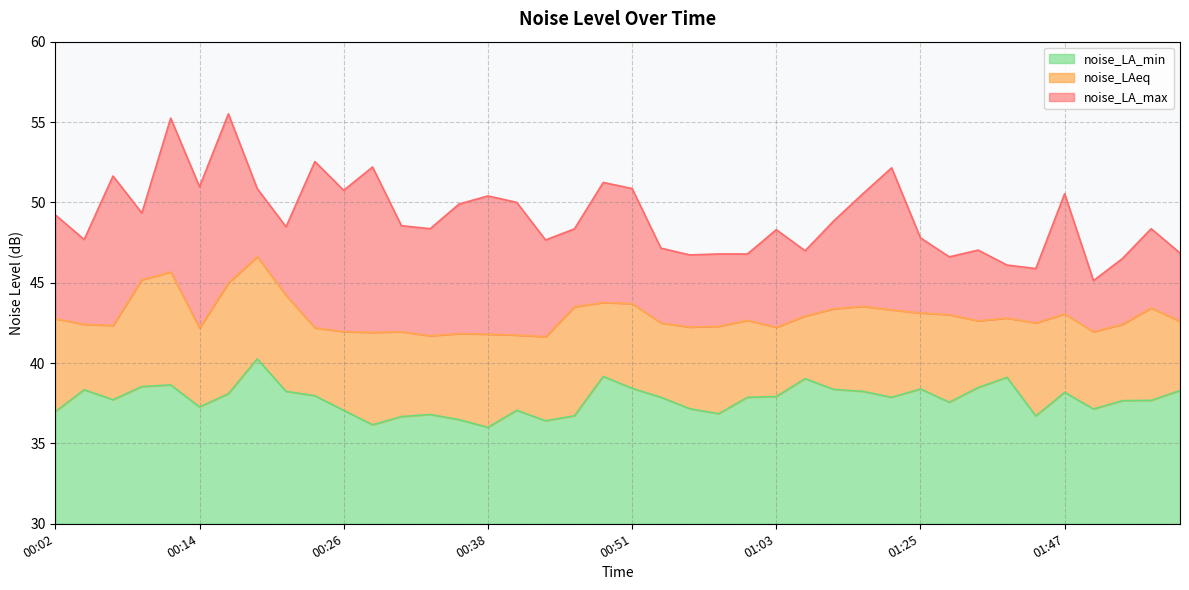

How many data points in noise_LA_min are less than 37?

10